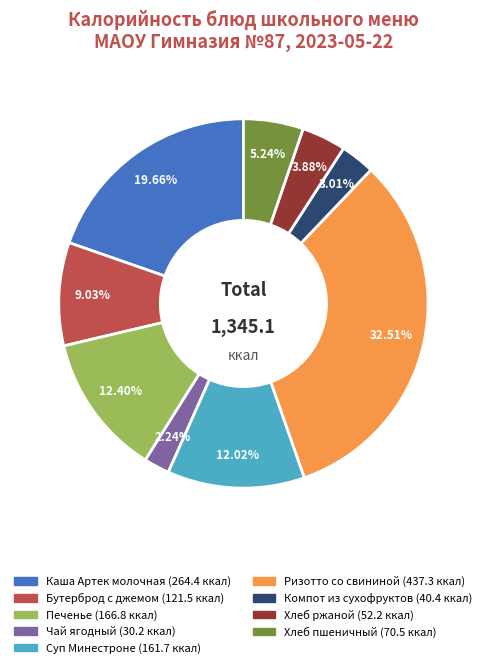

Between Ризотто со свининой and Хлеб пшеничный, which is larger?

Ризотто со свининой